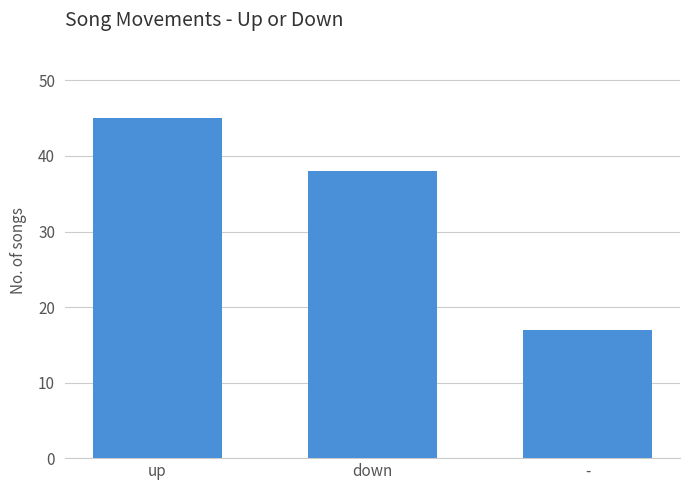

Reading left to right, extract all data points from this chart.

up=45	down=38	-=17